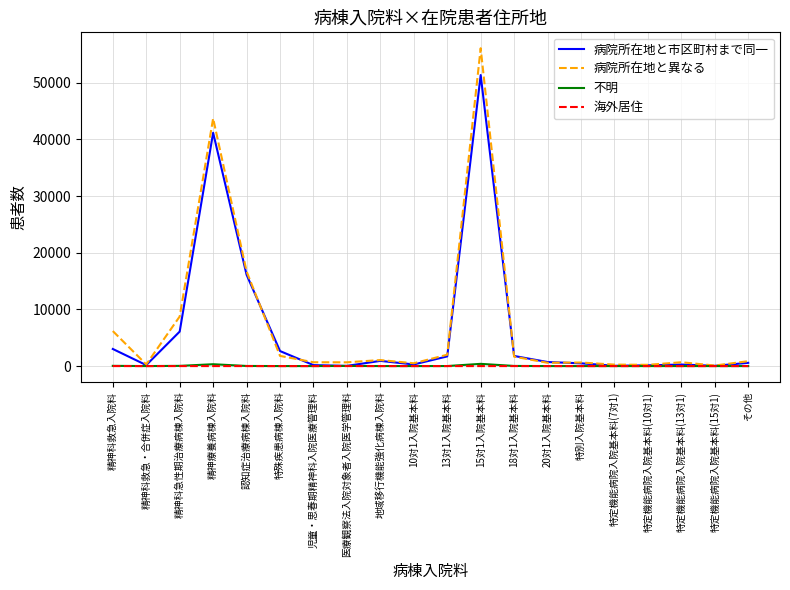

What position from the left is 13対1入院基本料?

11